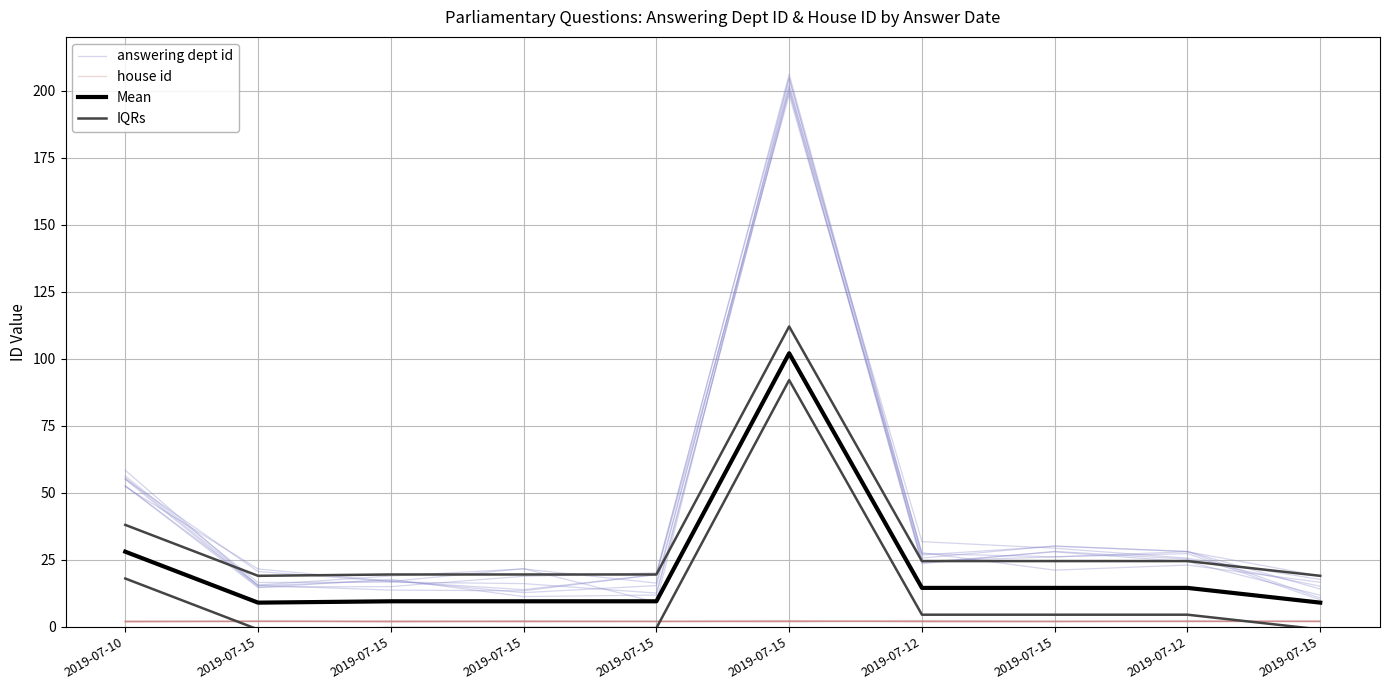

Which series changed the most between 2019-07-15 and 2019-07-15?

answering dept id